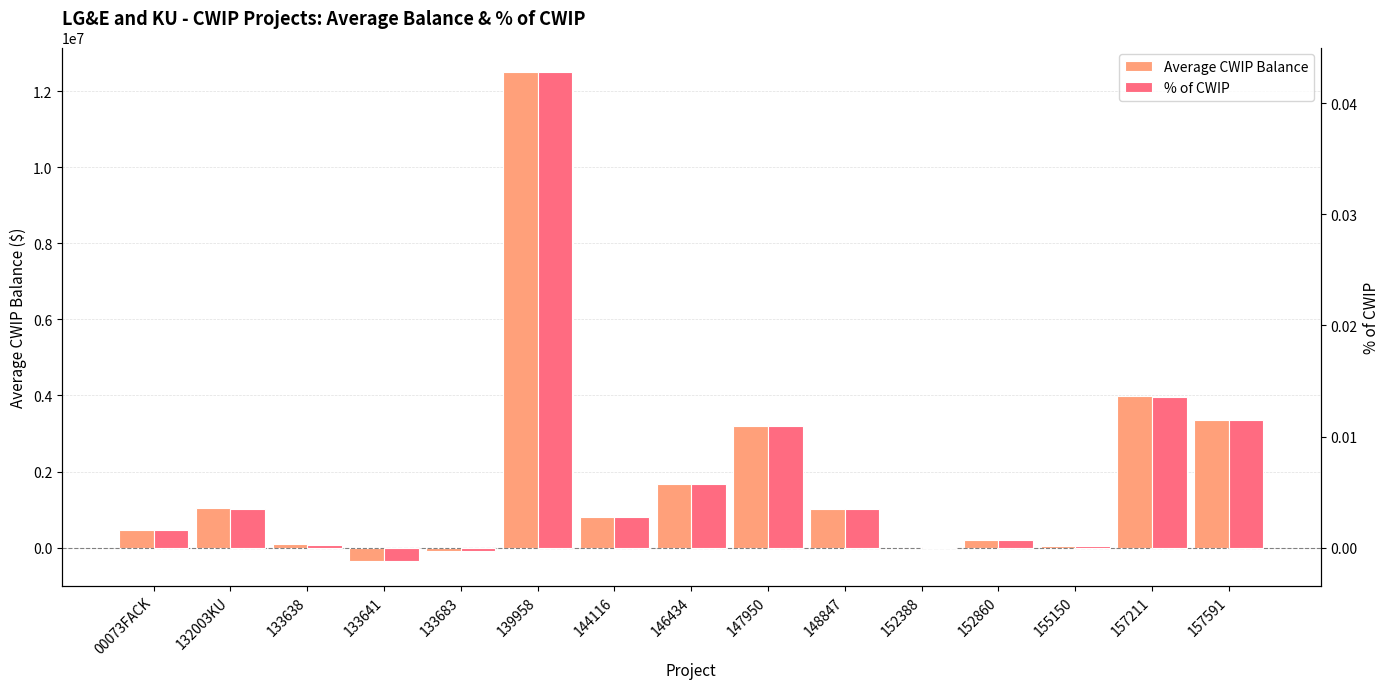

What are all the series names shown in the legend?

Average CWIP Balance, % of CWIP